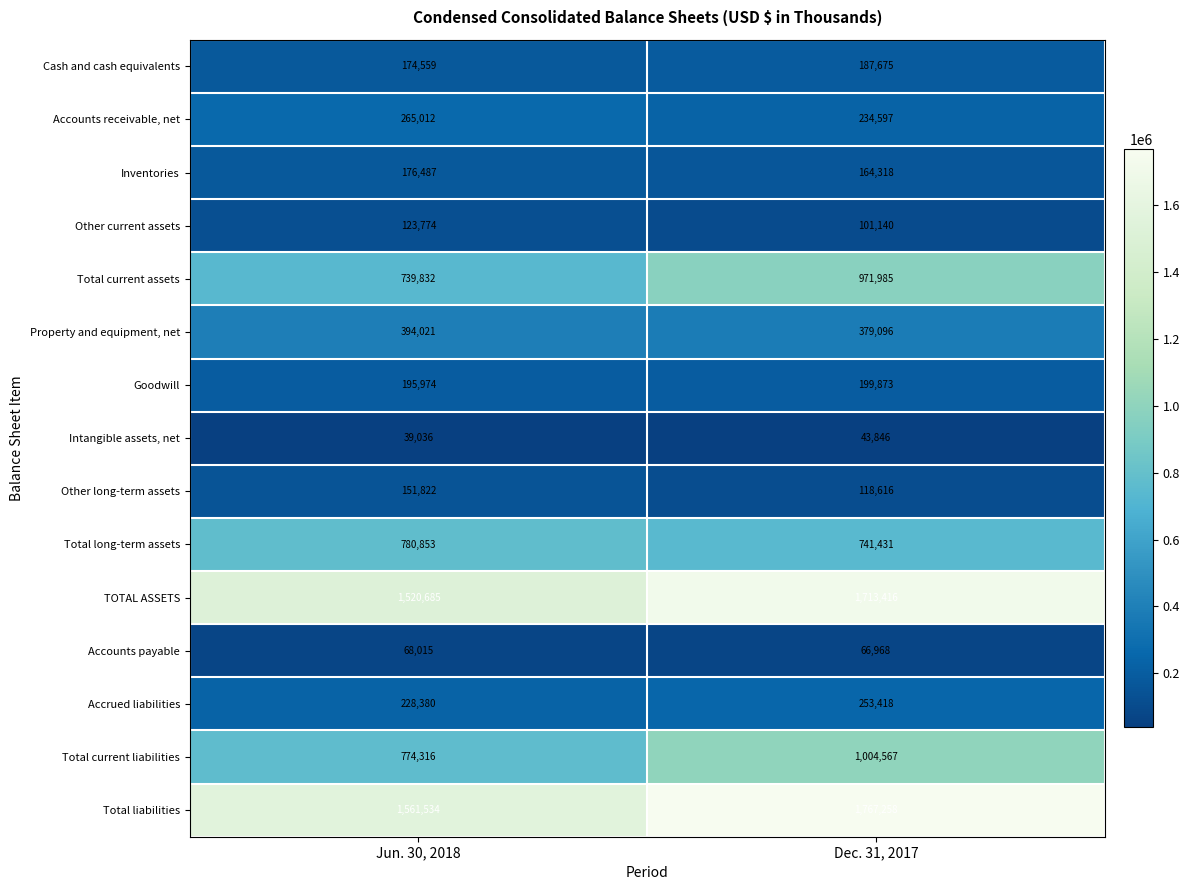

What is the difference between the highest and lowest values at Dec. 31, 2017?

1723412